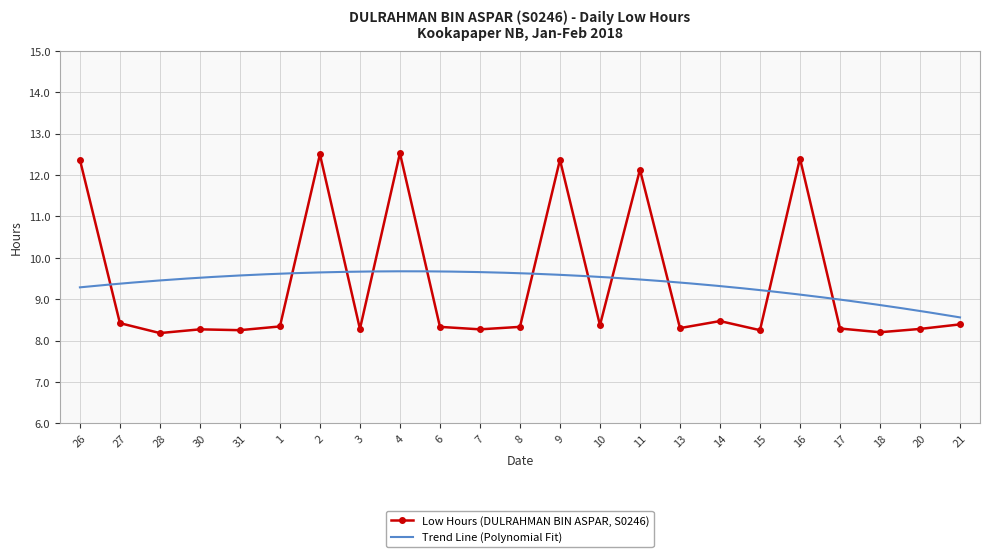

The value at 3 is 8.3. True or false?

True